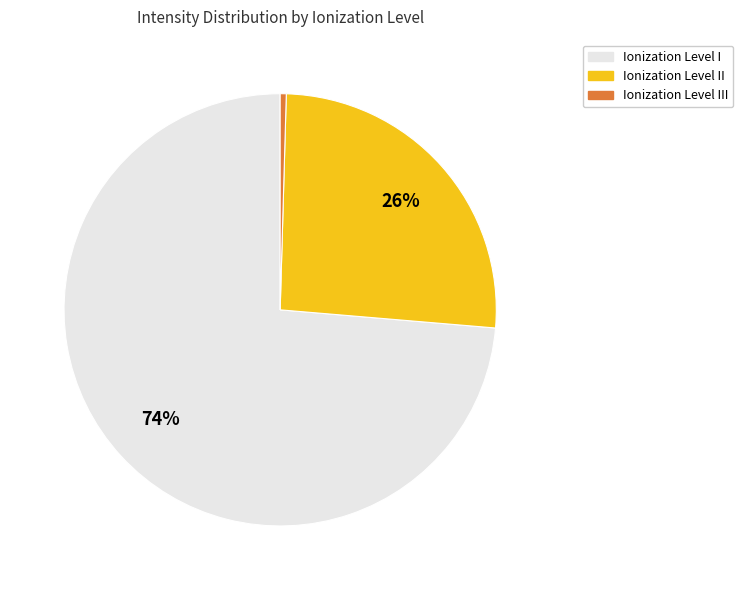

Is there any slice that represents more than half of the pie?

Yes